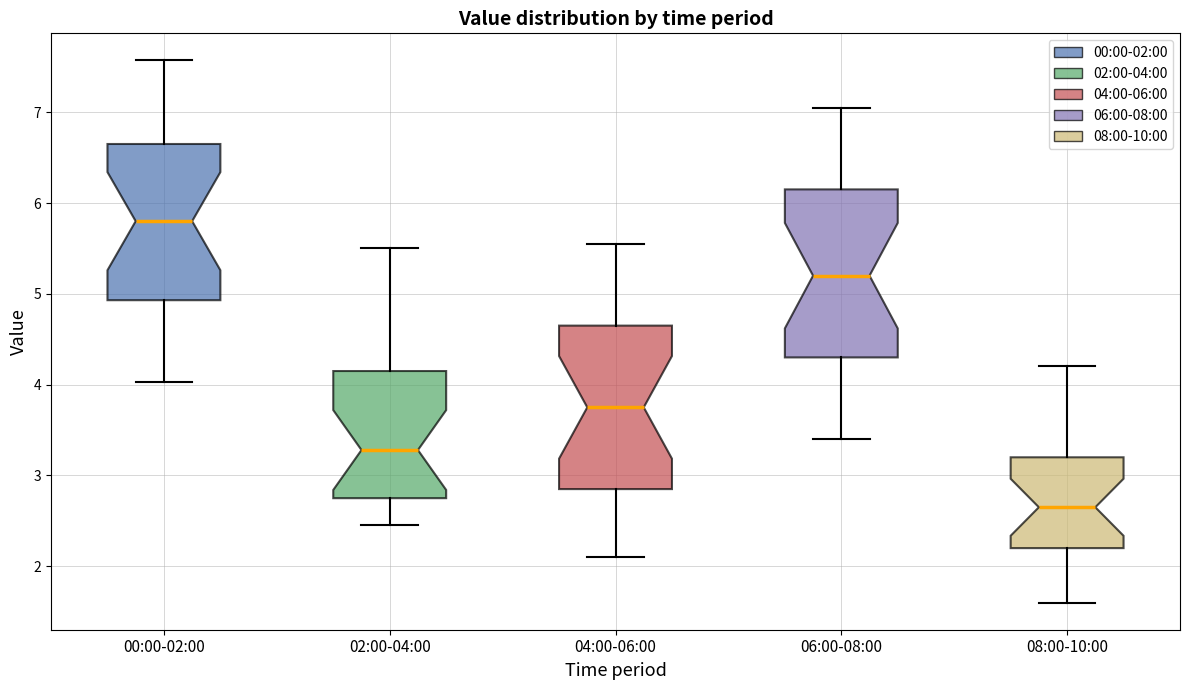

Reading left to right, transcribe this box plot: for each box, give where its median line is, the range the box spans, and where its two whiskers end, as read against the y-axis. The values are not printed on the chart, so give them approximately, as read against the axis.

00:00-02:00: median 5.8, box 4.9 to 6.7, whiskers 4.0 to 7.6
02:00-04:00: median 3.3, box 2.8 to 4.2, whiskers 2.5 to 5.5
04:00-06:00: median 3.8, box 2.9 to 4.7, whiskers 2.1 to 5.6
06:00-08:00: median 5.2, box 4.3 to 6.2, whiskers 3.4 to 7.1
08:00-10:00: median 2.7, box 2.2 to 3.2, whiskers 1.6 to 4.2